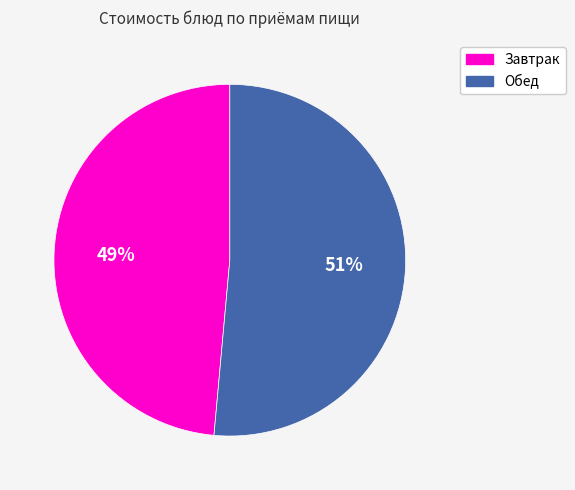

Is there a majority slice in this chart?

Yes